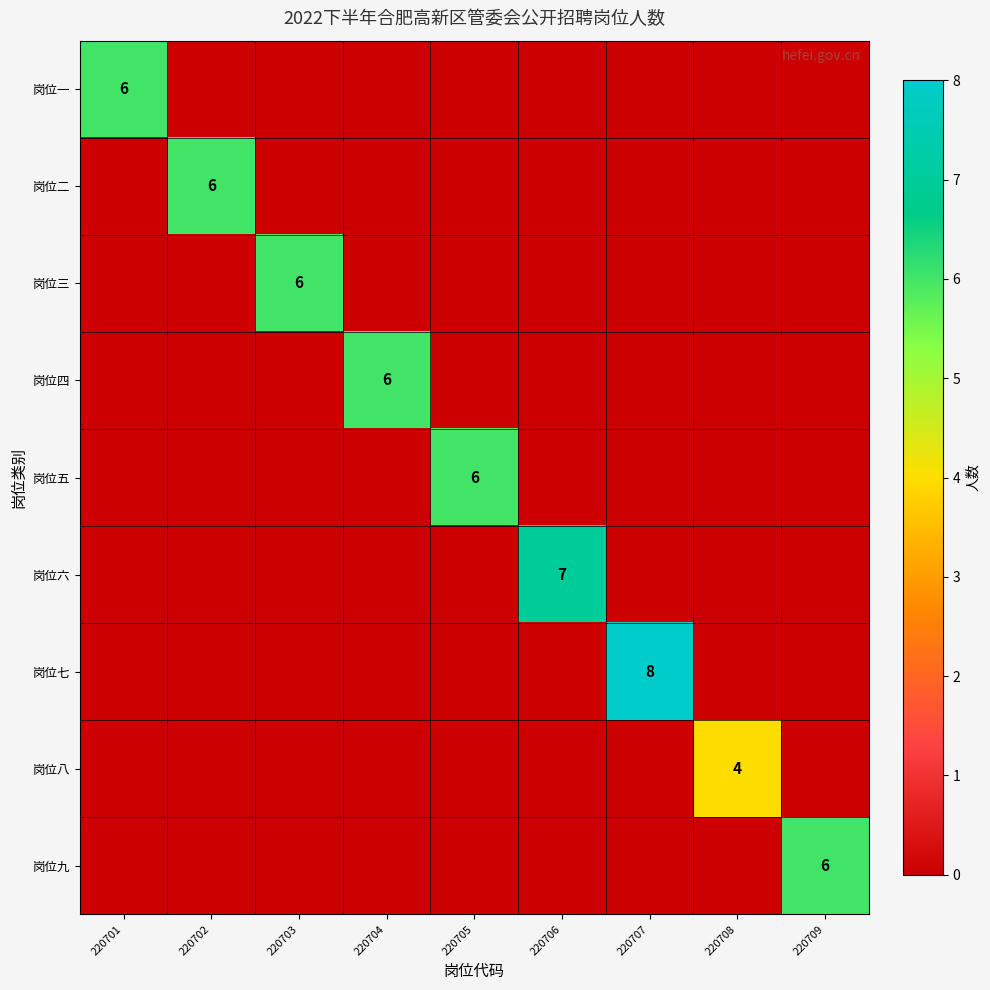

Between 220702 and 220703, which is larger?

220702